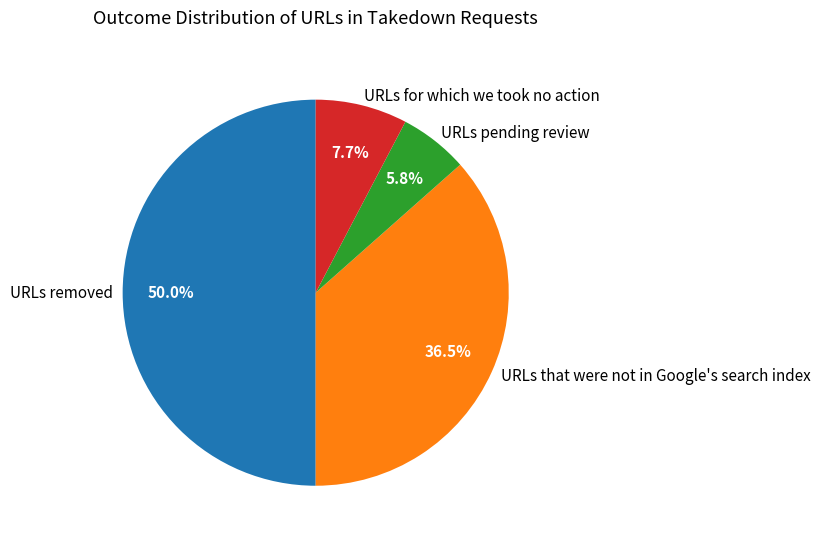

Which has a higher value, URLs that were not in Google's search index or URLs pending review?

URLs that were not in Google's search index